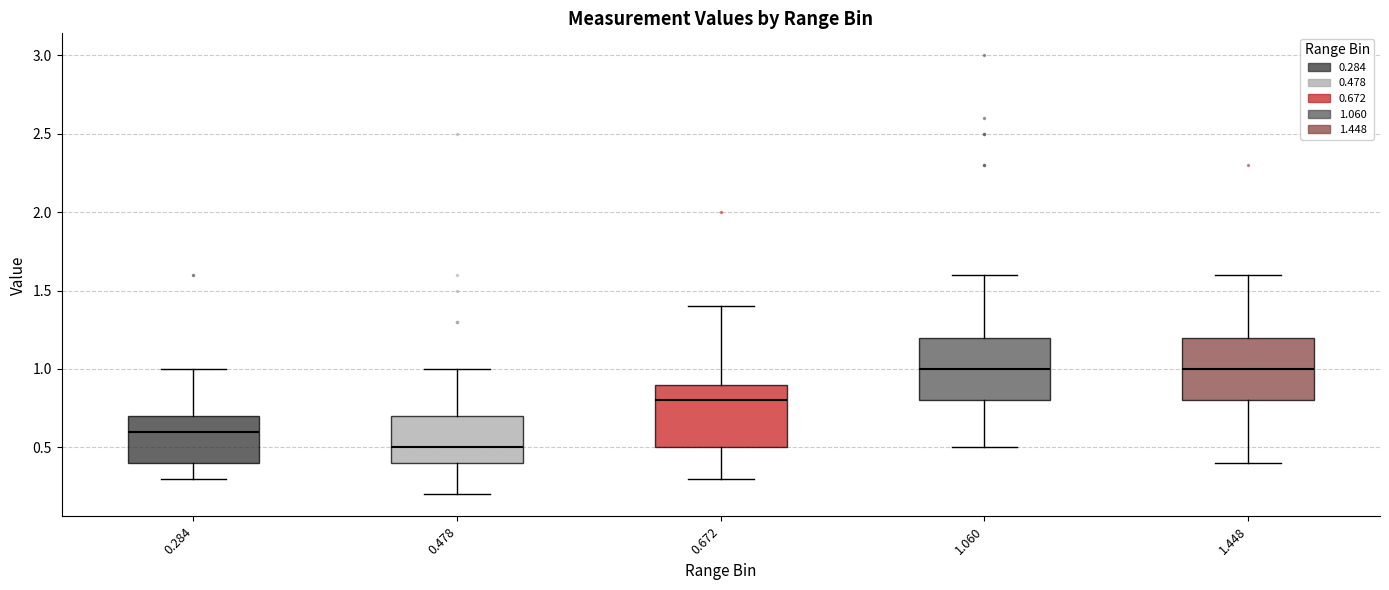

Reading left to right, transcribe this box plot: for each box, give where its median line is, the range the box spans, and where its two whiskers end, as read against the y-axis. The values are not printed on the chart, so give them approximately, as read against the axis.

0.284: median 0.6, box 0.4 to 0.7, whiskers 0.3 to 1.0
0.478: median 0.5, box 0.4 to 0.7, whiskers 0.2 to 1.0
0.672: median 0.8, box 0.5 to 0.9, whiskers 0.3 to 1.4
1.060: median 1.0, box 0.8 to 1.2, whiskers 0.5 to 1.6
1.448: median 1.0, box 0.8 to 1.2, whiskers 0.4 to 1.6